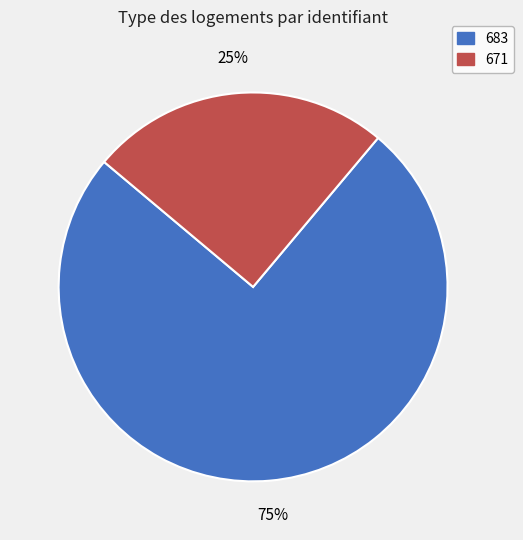

What is the ratio of the value at 683 to the value at 671?

3.0